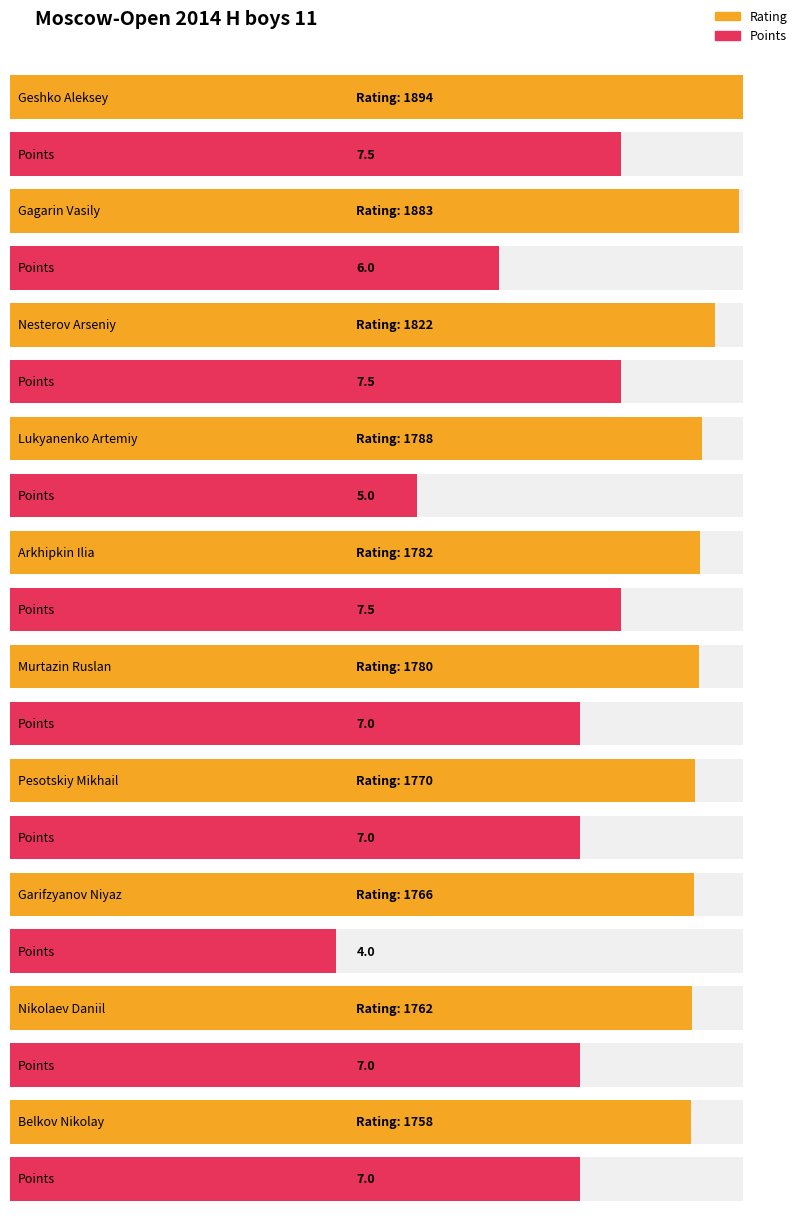

How many values in the Rating series exceed 1782?

4